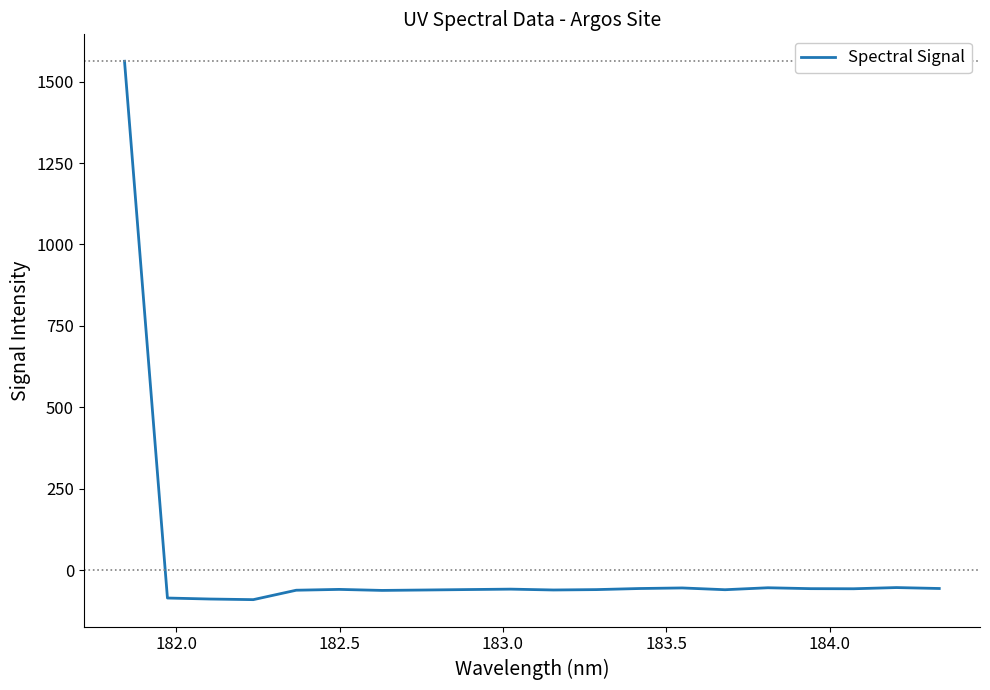

What is the difference between the maximum and minimum values?

1653.6